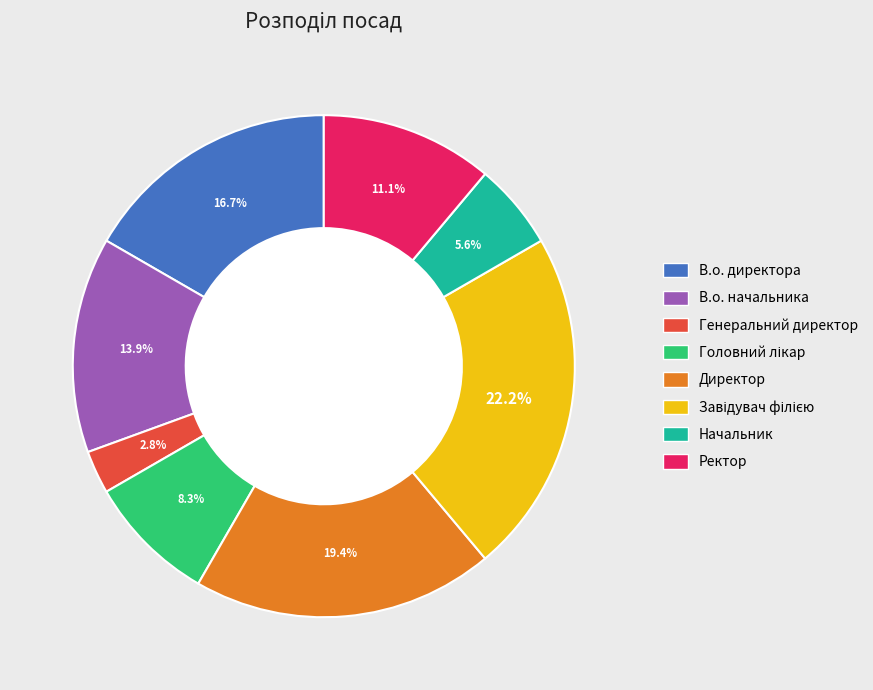

The В.о. начальника slice represents 14% of the pie. True or false?

True